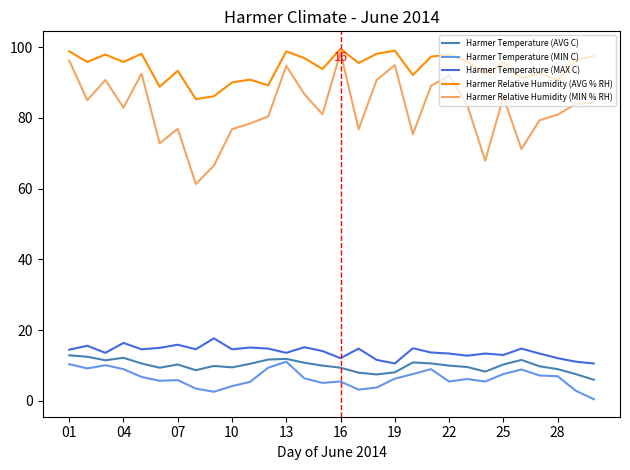

Which series has the largest total across all categories?

Harmer Relative Humidity (AVG % RH)